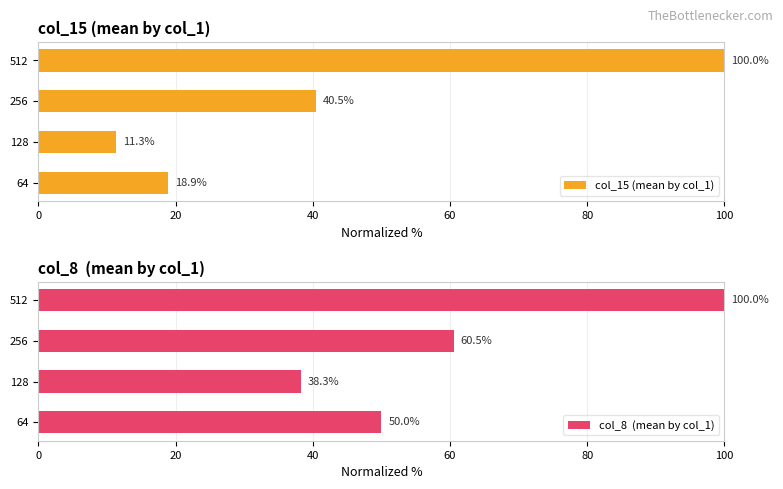

Which series has the largest total across all categories?

col_8  (mean by col_1)